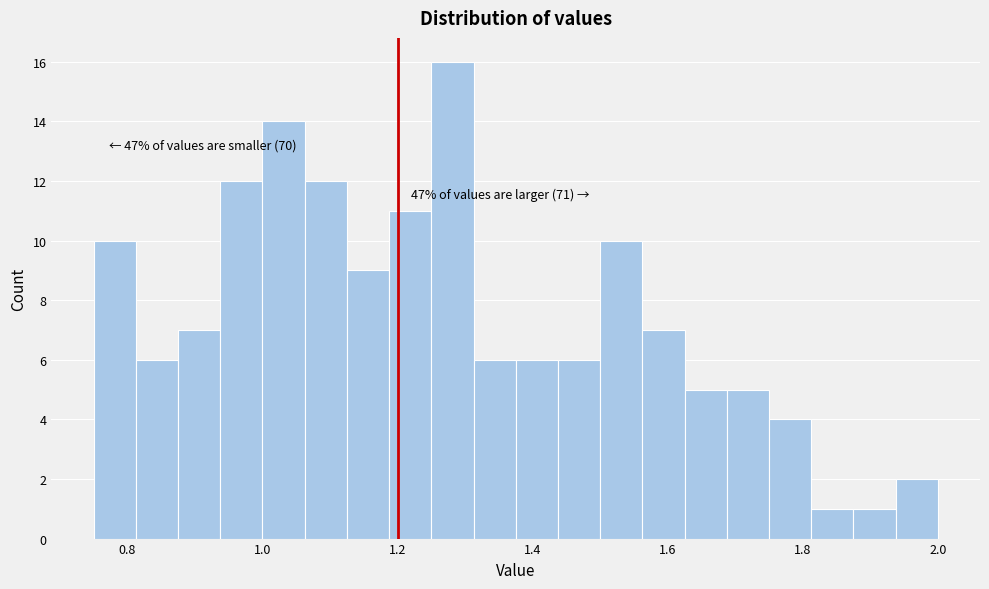

Around what value on the x-axis is the tallest bar? Give the approximate position of its centre, as read against the axis.

1.28